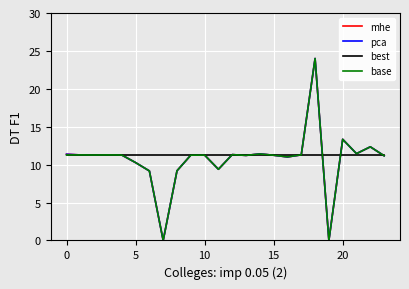

Reading left to right, list all the values displayed in this chart.

mhe: 11.4	11.3	11.3	11.3	11.3	10.3	9.2	0.0	9.2	11.2	11.3	9.4	11.3	11.2	11.4	11.2	11.0	11.3	24.0	0.0	13.3	11.4	12.3	11.2
pca: 11.4	11.3	11.3	11.3	11.3	10.3	9.2	0.0	9.2	11.2	11.3	9.4	11.3	11.2	11.4	11.2	11.0	11.3	24.0	0.0	13.3	11.4	12.3	11.2
best: 11.3	11.3	11.3	11.3	11.3	11.3	11.3	11.3	11.3	11.3	11.3	11.3	11.3	11.3	11.3	11.3	11.3	11.3	11.3	11.3	11.3	11.3	11.3	11.3
base: 11.3	11.3	11.3	11.3	11.3	10.3	9.2	0.0	9.2	11.2	11.3	9.4	11.3	11.2	11.4	11.2	11.0	11.3	24.0	0.0	13.3	11.4	12.3	11.2